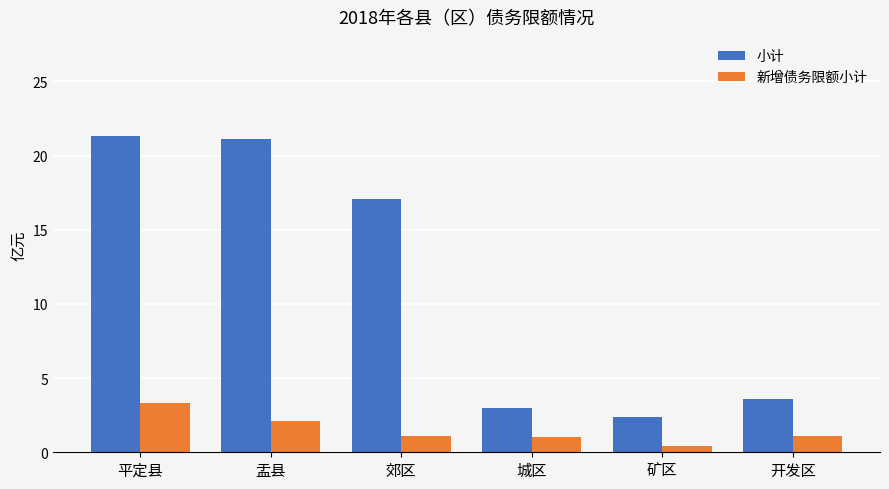

Count the number of categories in the chart.

6